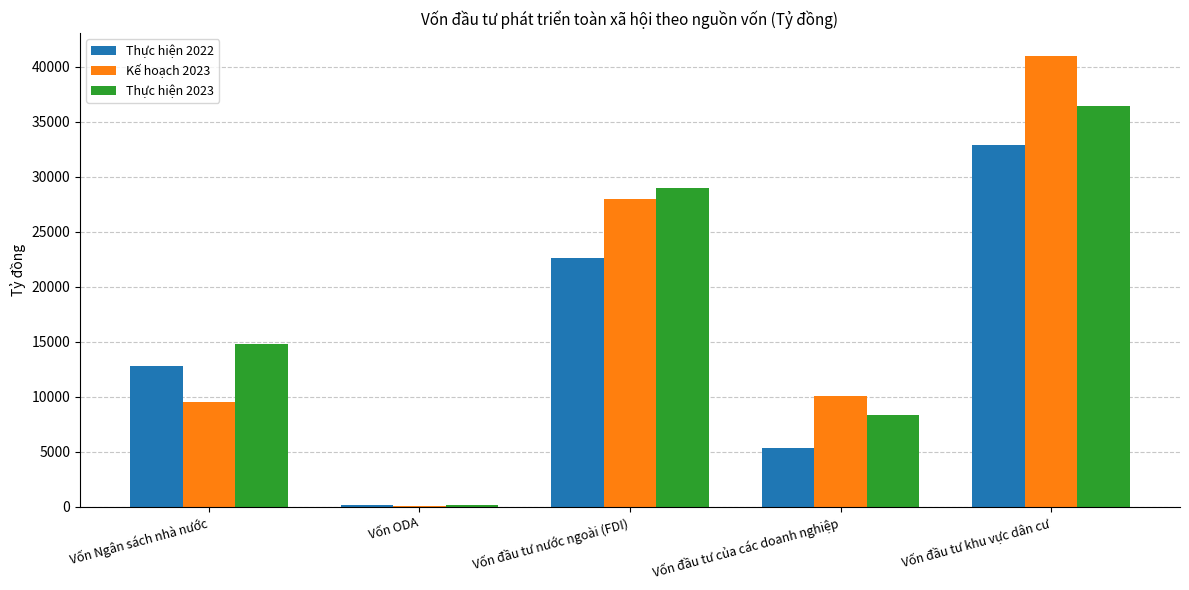

At which label is Thực hiện 2022 closest to 16513?

Vốn Ngân sách nhà nước